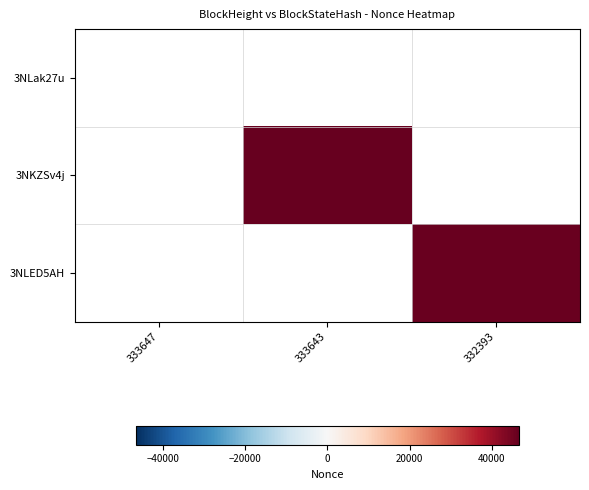

What is the approximate value of 3NLED5AH at 332393?

45778.0